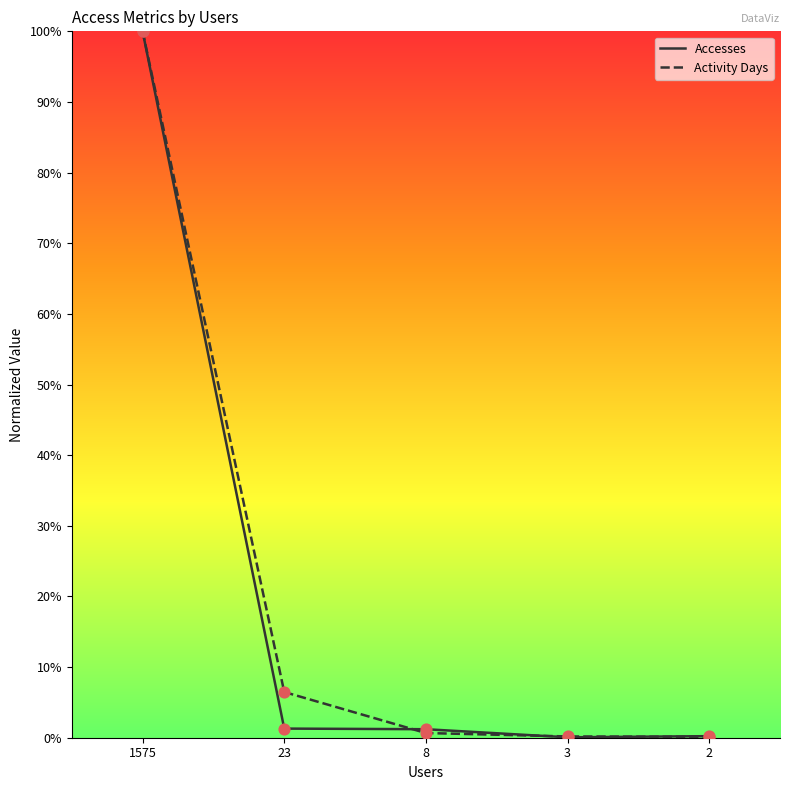

Which series has the largest total across all categories?

Activity Days